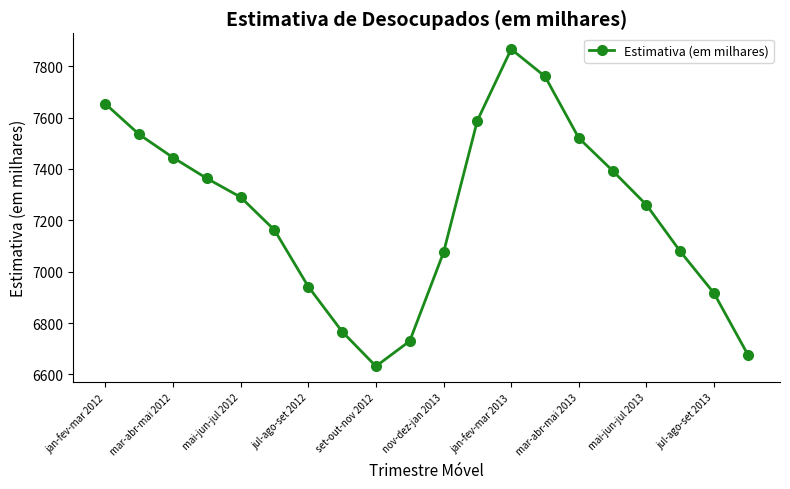

Does the chart display data point markers on the line(s)?

Yes